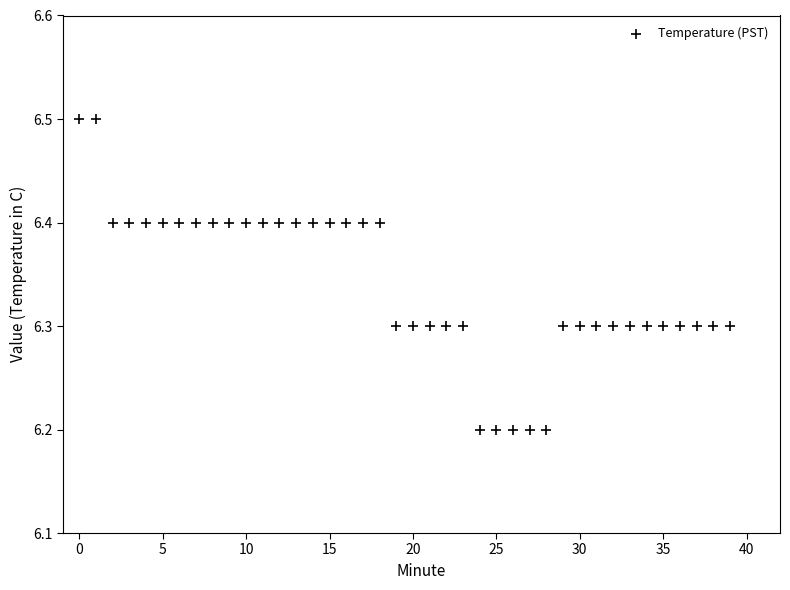

What is the range of Y values (max minus min)?

0.3